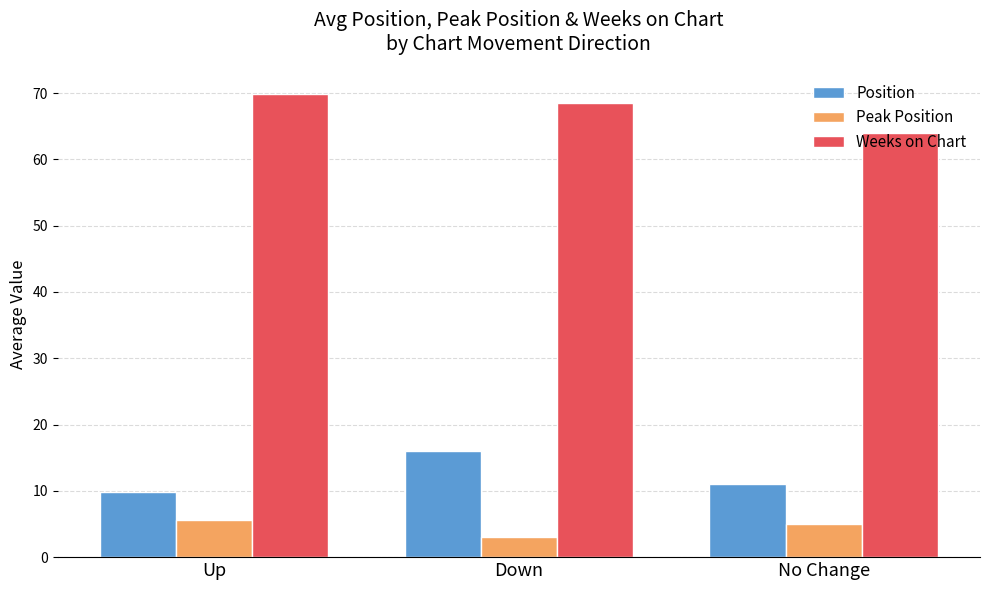

What position from the left is No Change?

3